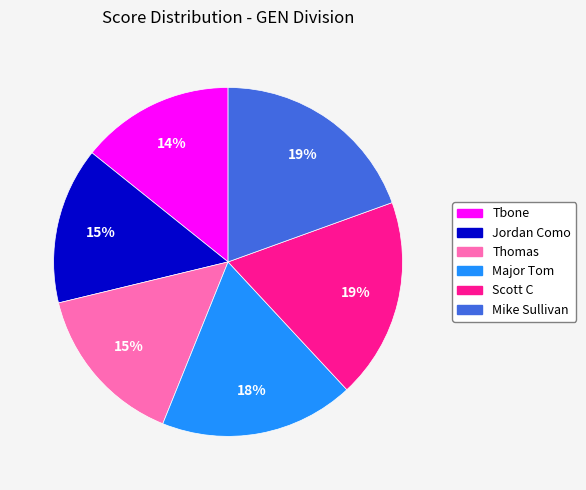

To the nearest percent, what is the combined percentage of Tbone and Major Tom?

32%